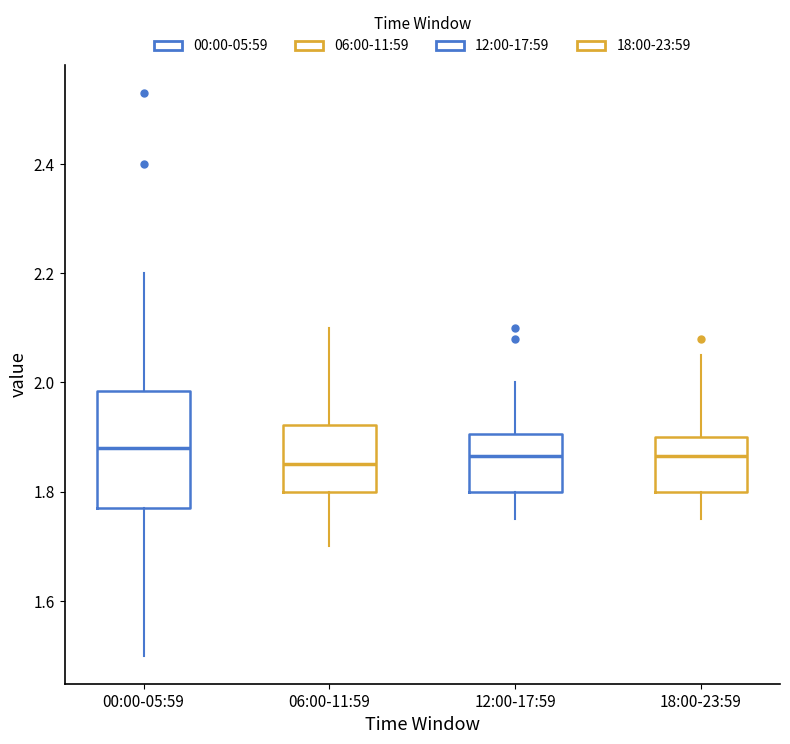

Reading left to right, read every box against the y-axis: the position of its median line, the range the box covers, and the ends of its whiskers. The values are not printed on the chart, so give them approximately, as read against the axis.

00:00-05:59: median 1.88, box 1.78 to 1.98, whiskers 1.50 to 2.20
06:00-11:59: median 1.86, box 1.80 to 1.92, whiskers 1.70 to 2.10
12:00-17:59: median 1.86, box 1.80 to 1.90, whiskers 1.76 to 2.00
18:00-23:59: median 1.86, box 1.80 to 1.90, whiskers 1.76 to 2.06